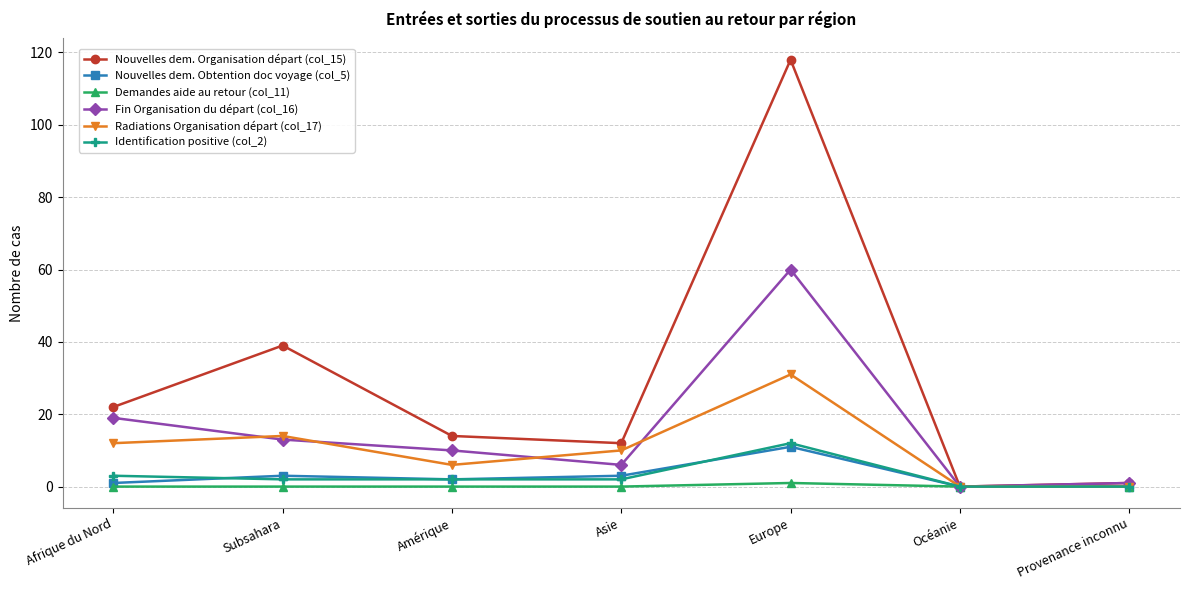

True or false: Radiations Organisation départ (col_17) has a value of 4 at Asie.

False